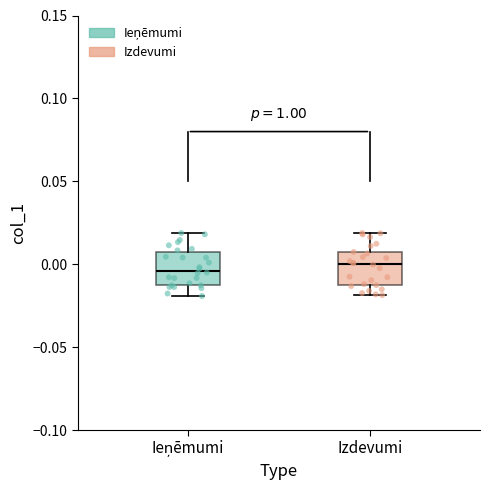

Reading left to right, transcribe this box plot: for each box, give where its median line is, the range the box spans, and where its two whiskers end, as read against the y-axis. The values are not printed on the chart, so give them approximately, as read against the axis.

Ieņēmumi: median -0.005, box -0.010 to 0.005, whiskers -0.020 to 0.020
Izdevumi: median 0.000, box -0.010 to 0.005, whiskers -0.020 to 0.020